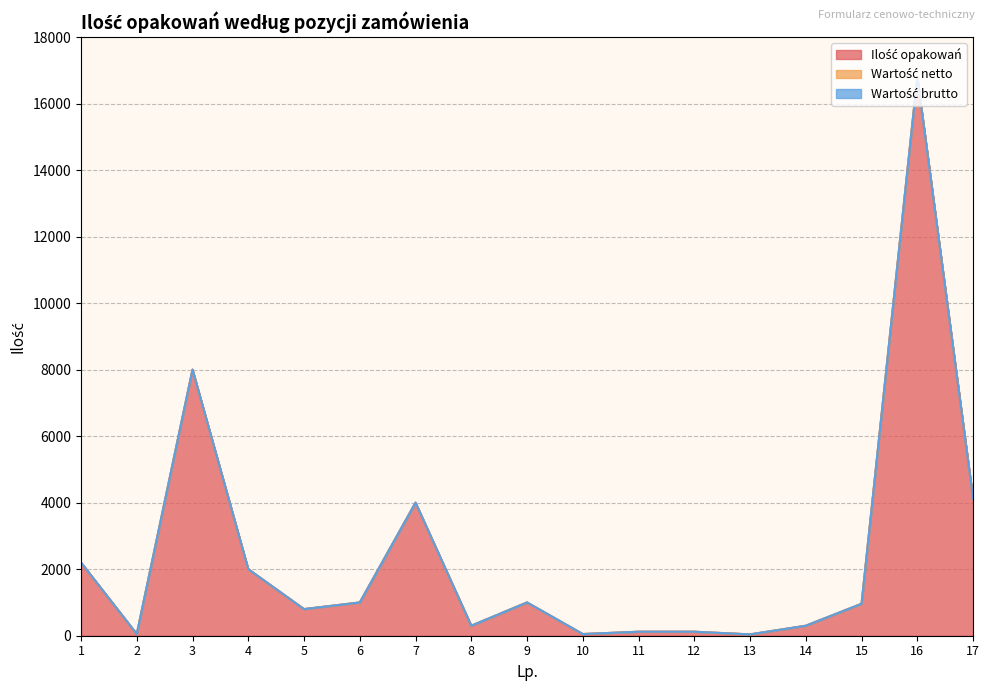

True or false: Ilość opakowań has a value of 4120 at 17.

True